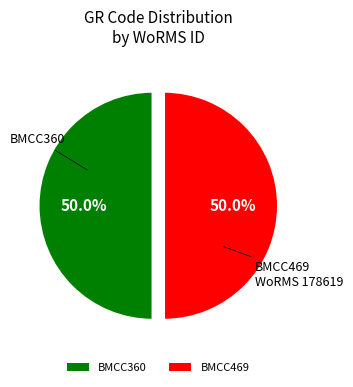

What portion of the pie excludes BMCC360?

50.0%